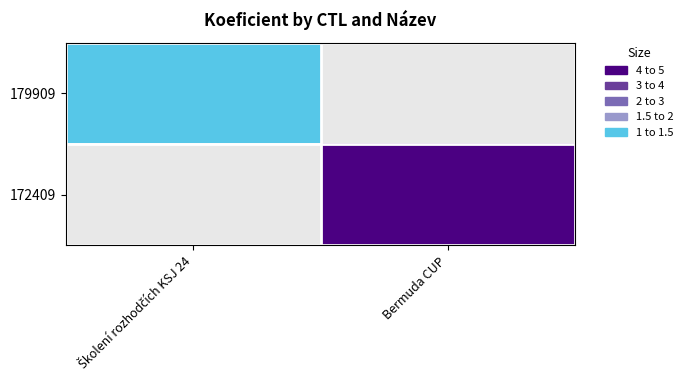

At which label is 172409 closest to 2?

Školení rozhodčích KSJ 24